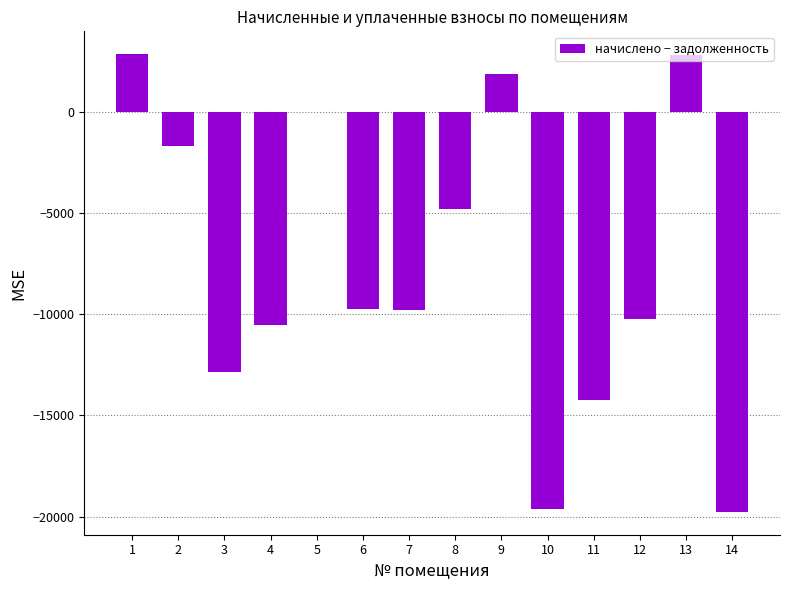

Count the number of categories in the chart.

14